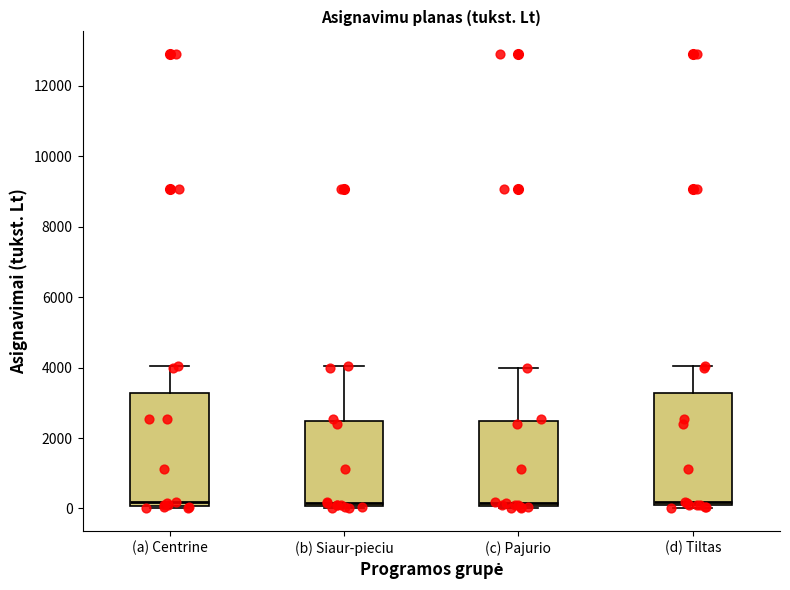

Where does the upper whisker of the box for (d) Tiltas end on the y-axis? The values are not printed on the chart, so give them approximately, as read against the axis.

4000